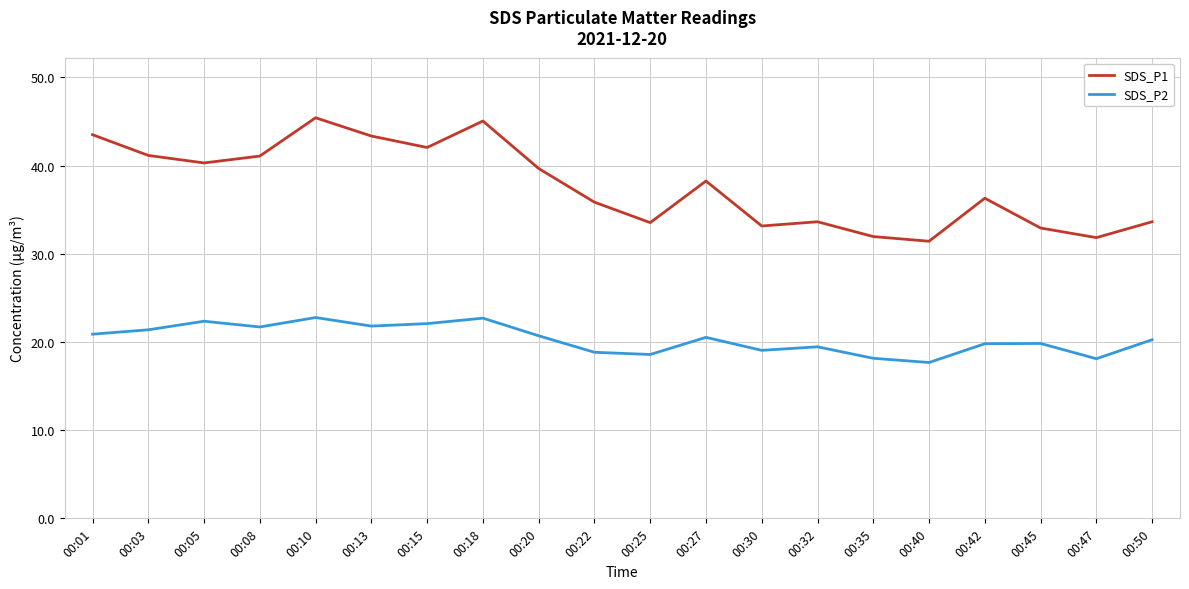

What is the difference between the highest and lowest values at 00:32?

14.2